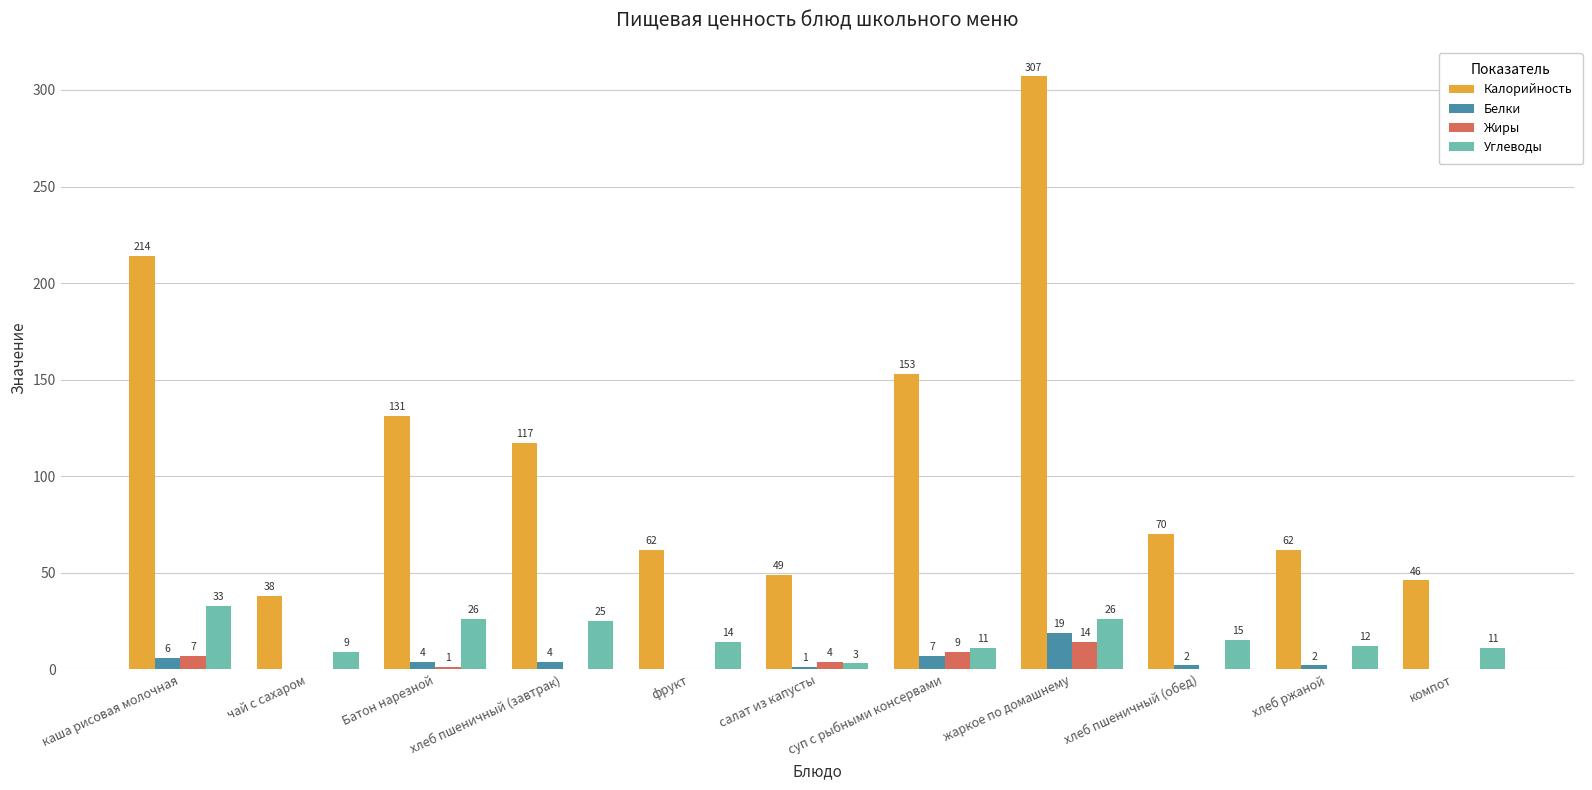

Reading right to left, extract all data points from this chart.

Калорийность: 46	62	70	307	153	49	62	117	131	38	214
Белки: 0	2	2	19	7	1	0	4	4	0	6
Жиры: 0	0	0	14	9	4	0	0	1	0	7
Углеводы: 11	12	15	26	11	3	14	25	26	9	33